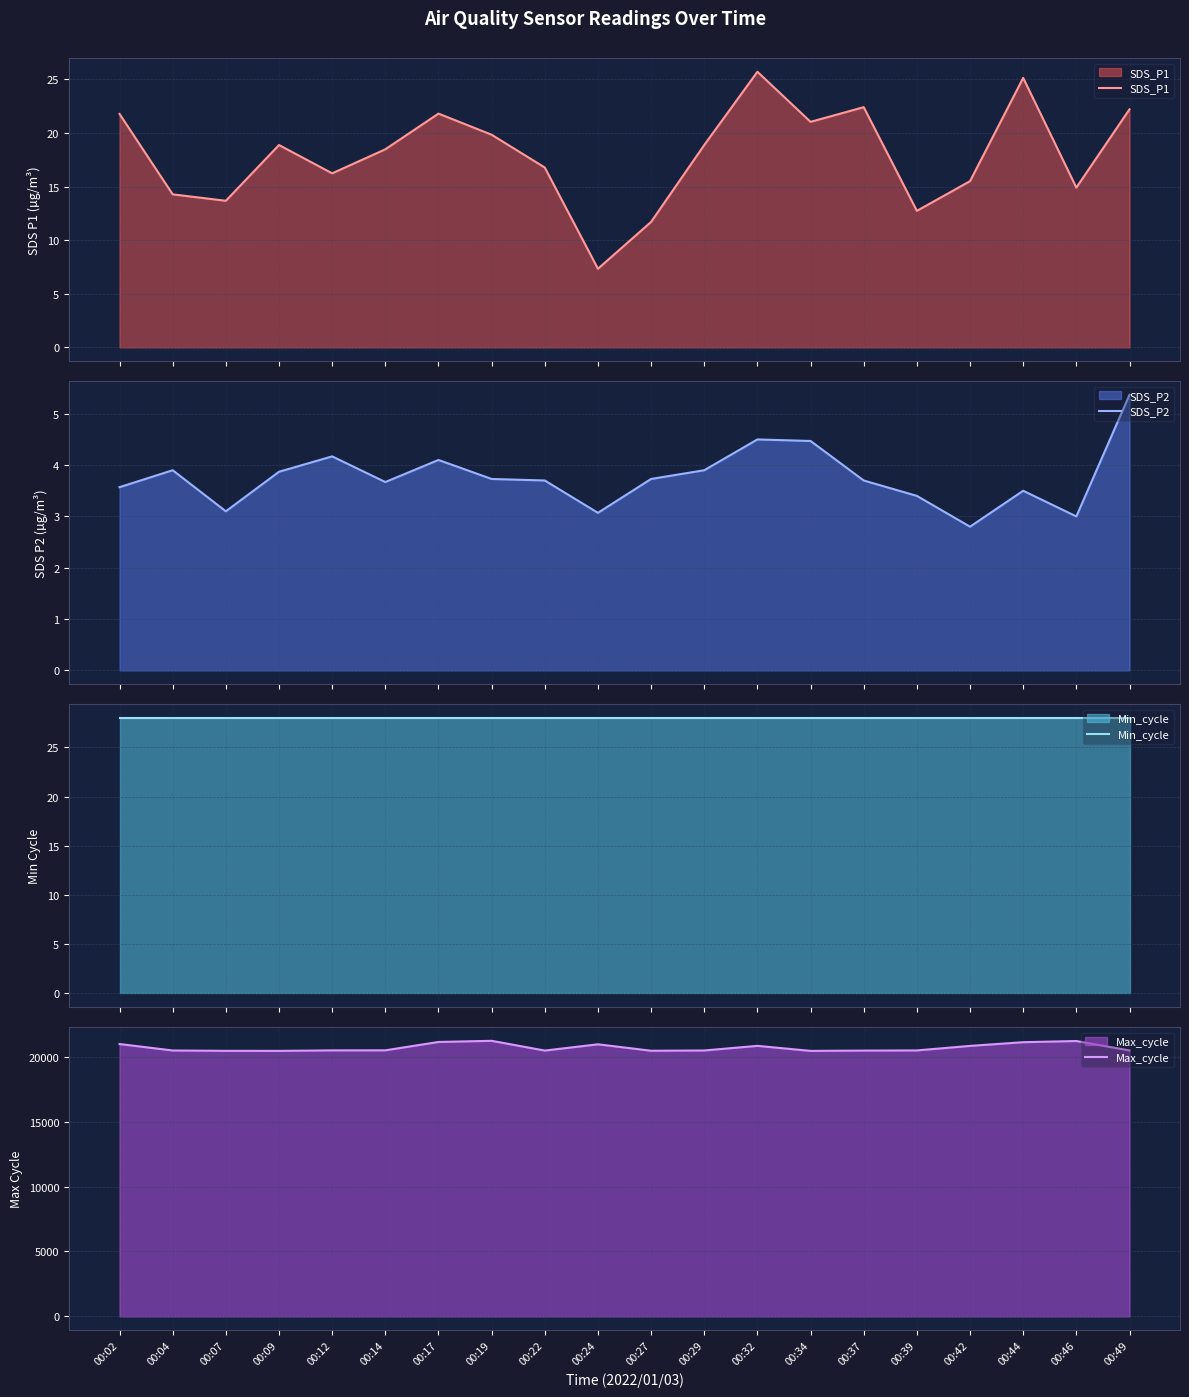

Is the value of Max_cycle at 00:07 greater than the value of SDS_P1 at 00:32?

Yes